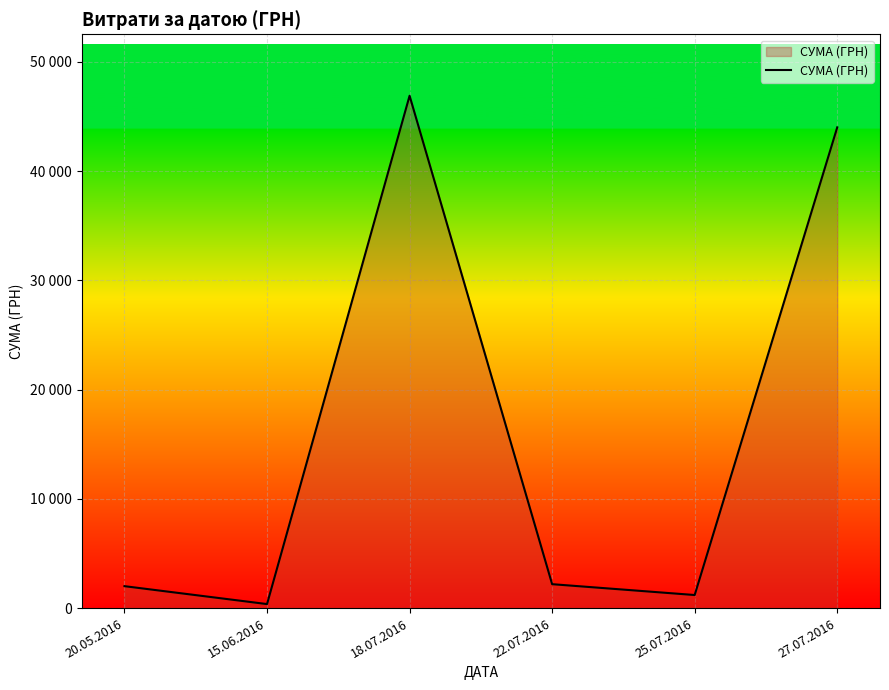

Rank the categories by value from highest to lowest.

18.07.2016, 27.07.2016, 22.07.2016, 20.05.2016, 25.07.2016, 15.06.2016